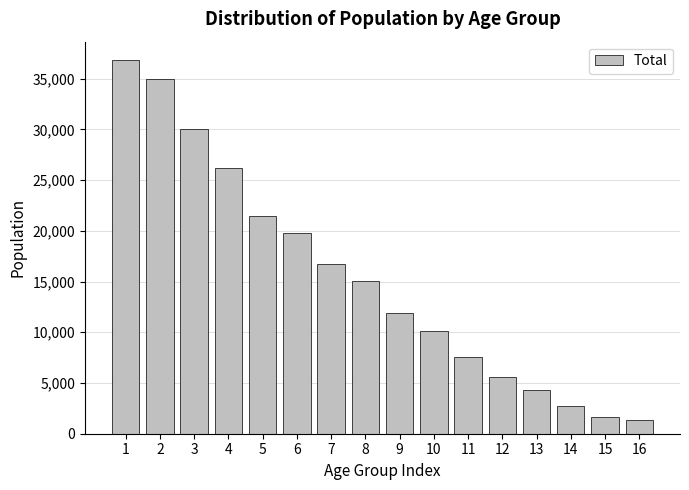

Reading left to right, extract all data points from this chart.

36804	34993	30036	26219	21412	19777	16717	15029	11919	10094	7542	5589	4345	2715	1685	1392